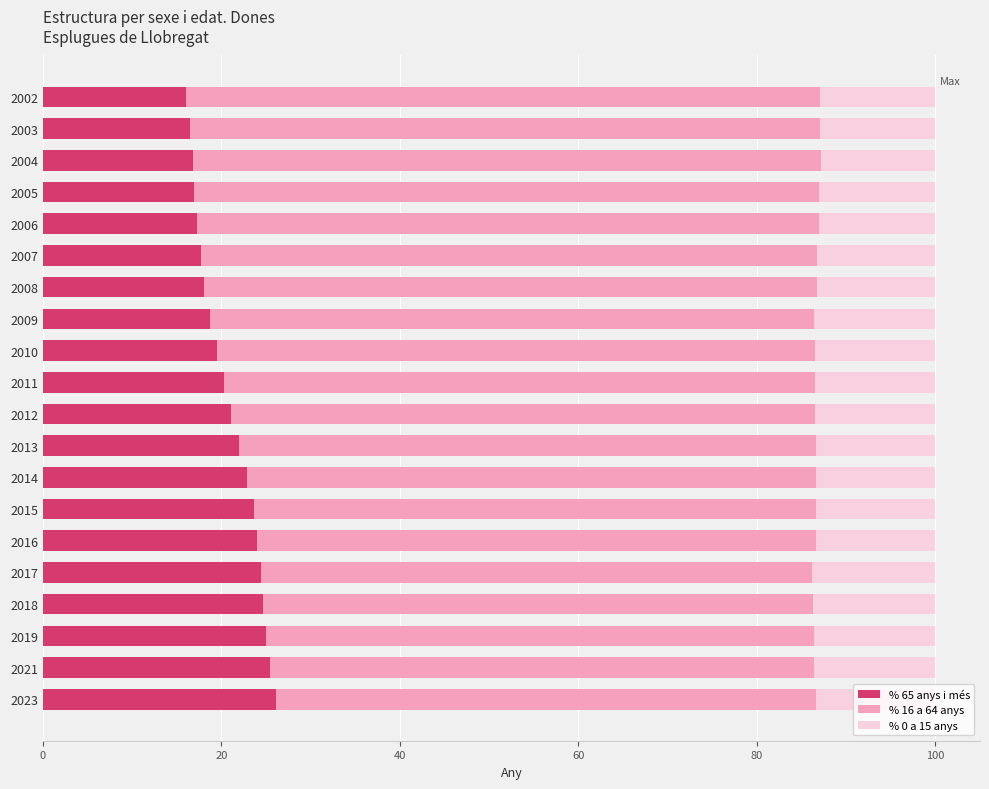

How many data points does each series have?

20